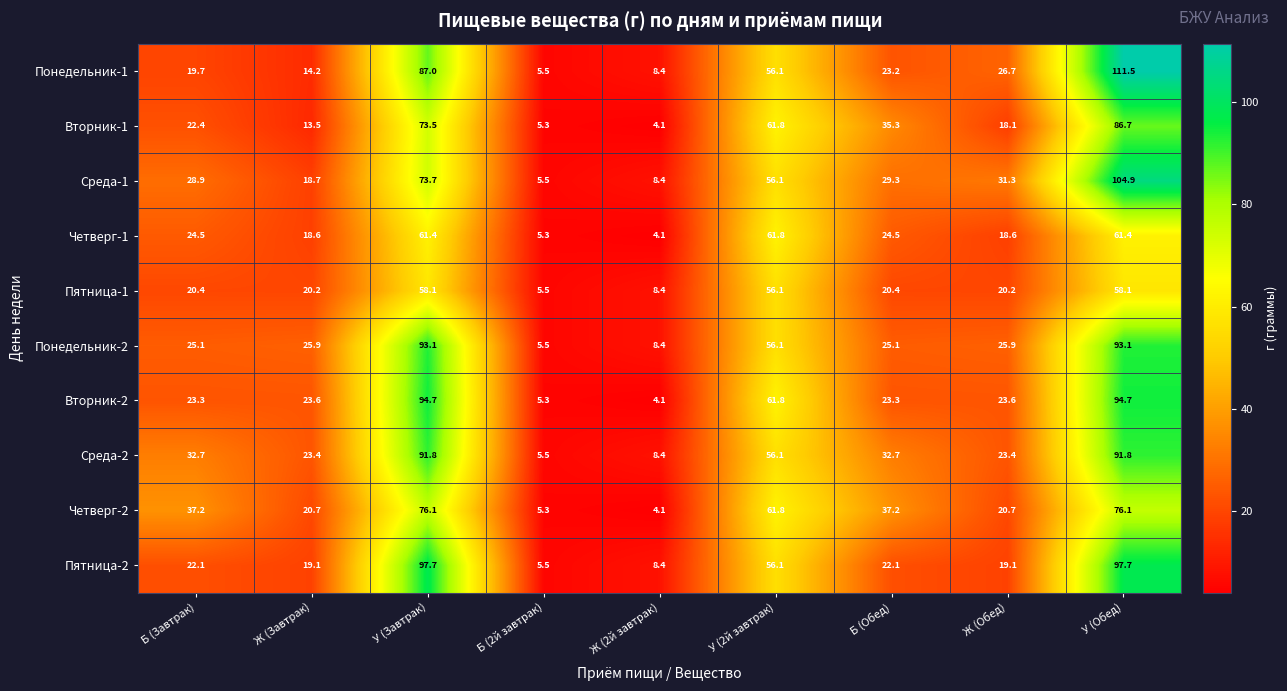

What is the greatest value displayed?

111.5